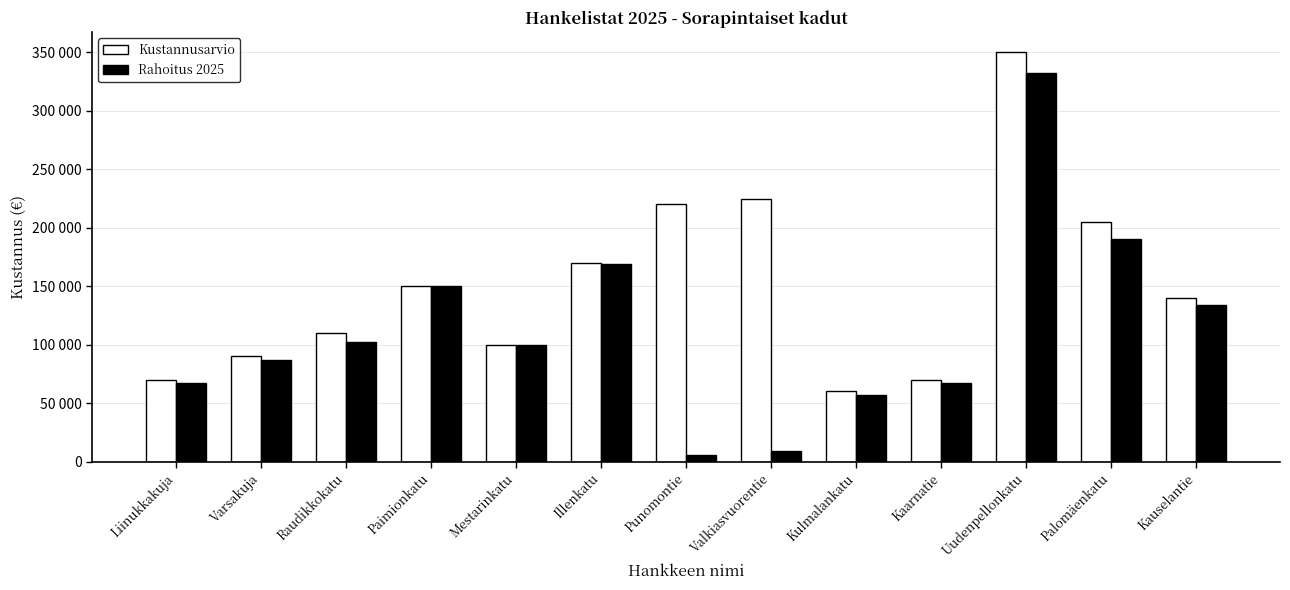

Which category has the highest value across all series?

Uudenpellonkatu